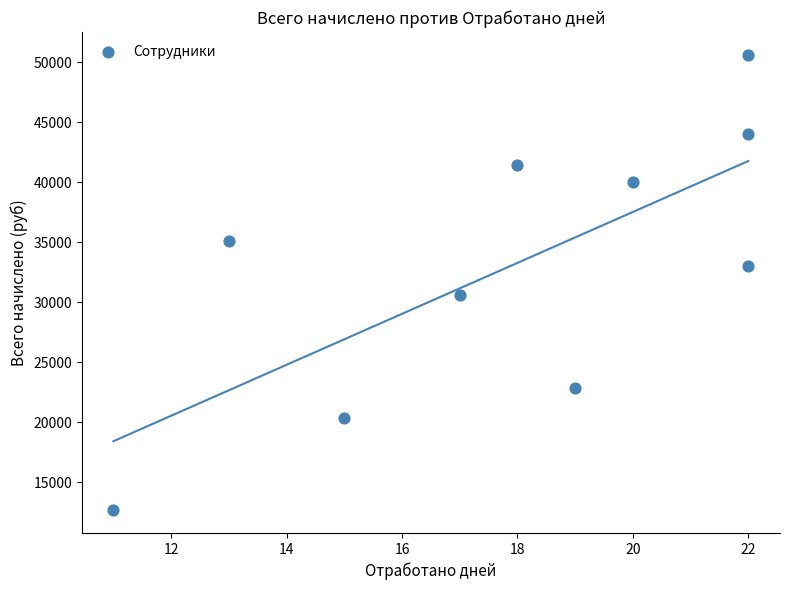

What is the range of Y values (max minus min)?

37950